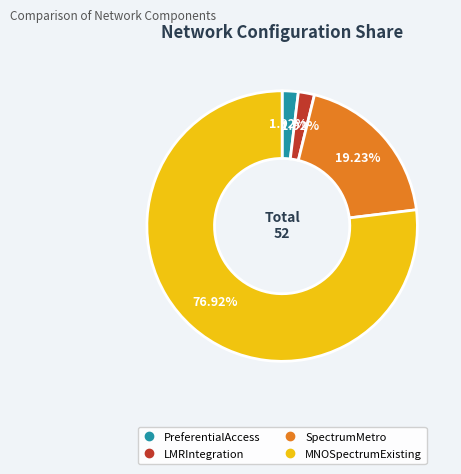

What percentage is the LMRIntegration slice, to the nearest percent?

2%